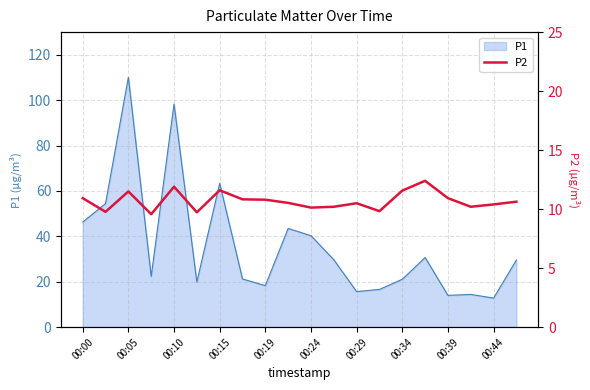

Where does the data first go above 10?

00:00